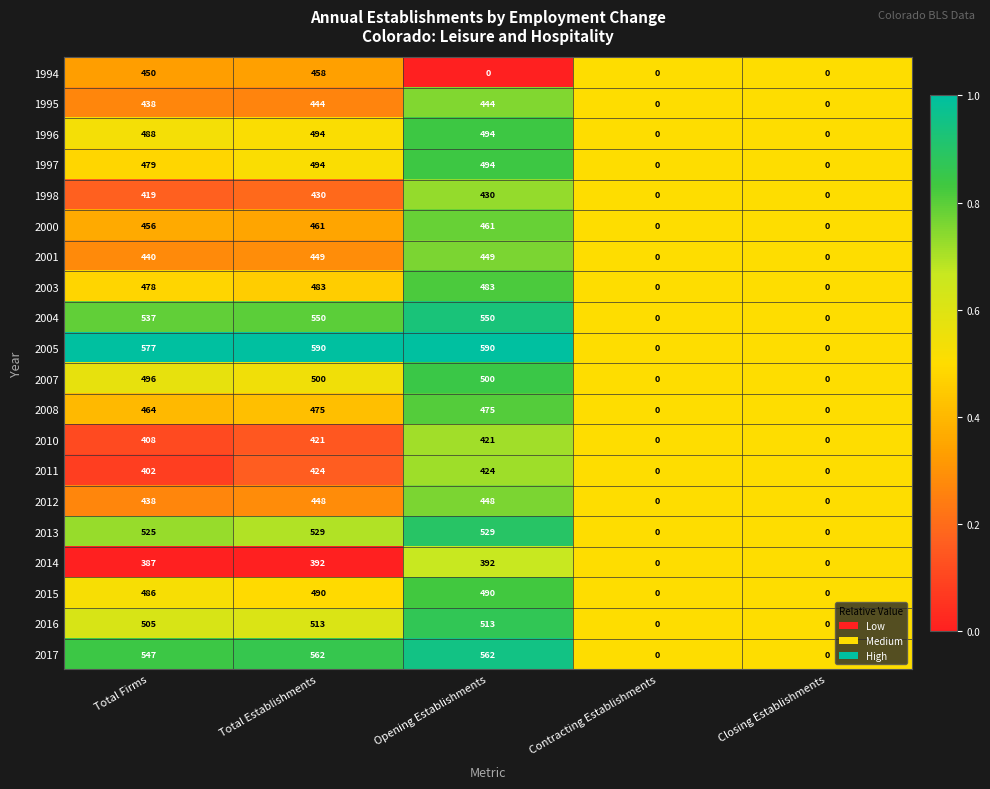

What is the approximate value of 1995 at Total Firms?

438